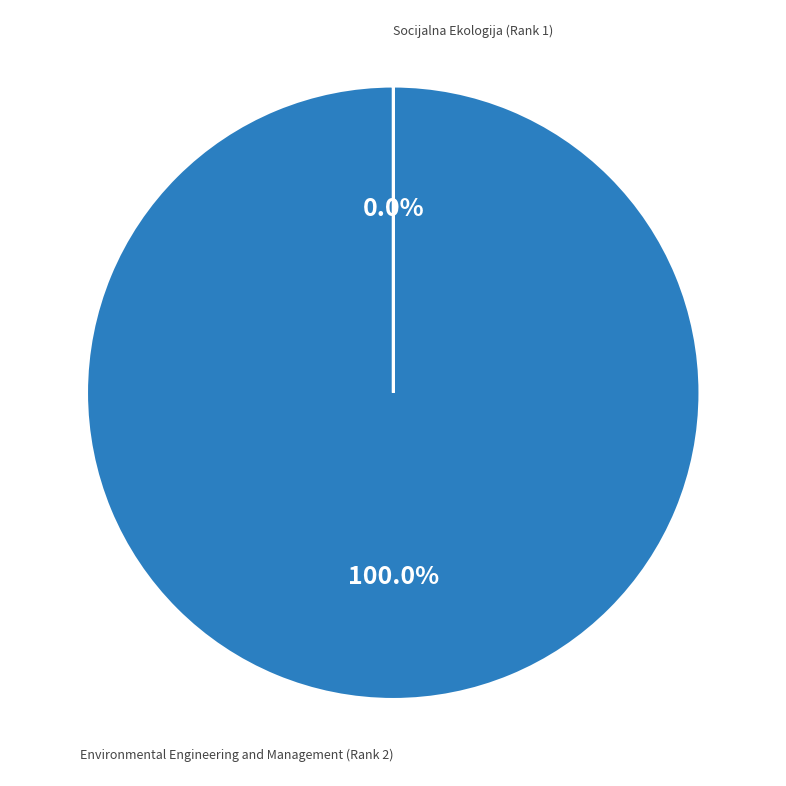

What percentage is the Environmental Engineering and Management (Rank 2) slice, to the nearest percent?

100%